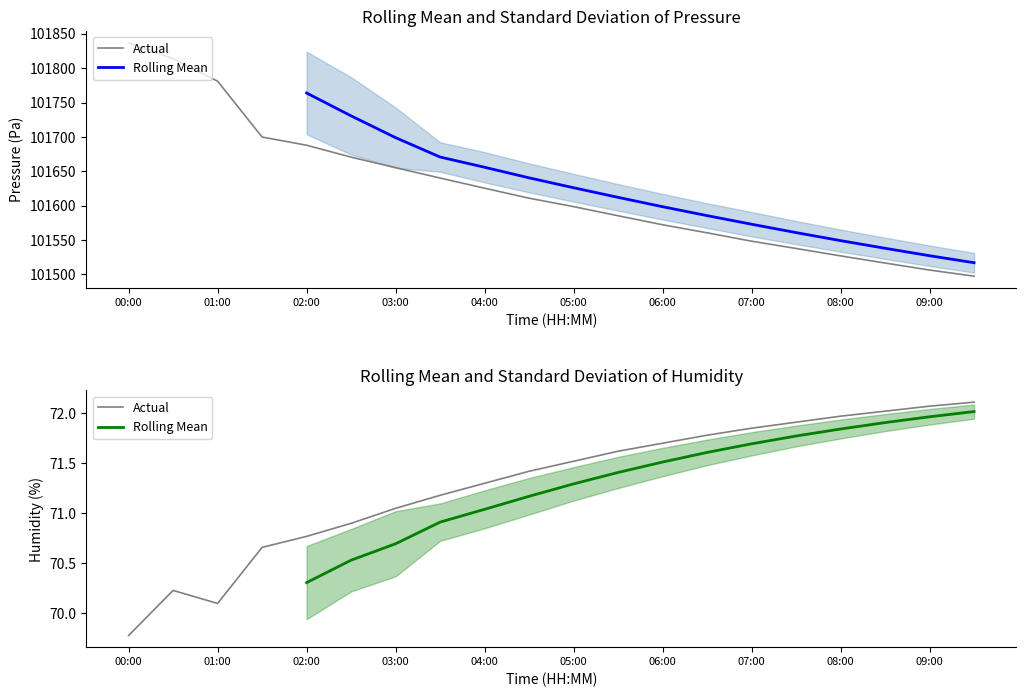

What are all the series names shown in the legend?

Actual, Rolling Mean